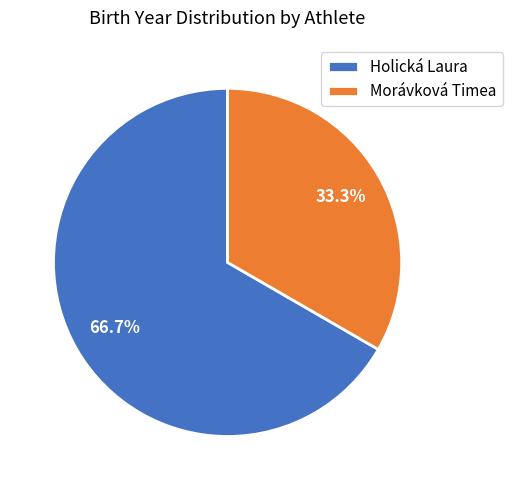

Is it true that Holická Laura is 57% of the pie?

False